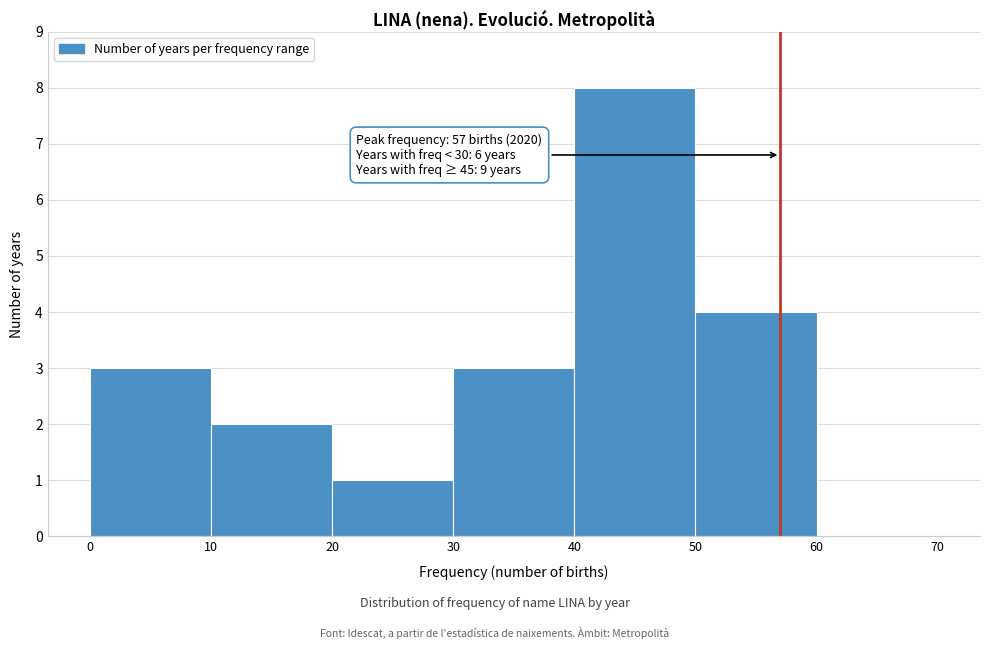

Which range on the x-axis has the tallest bar?

40 to 50